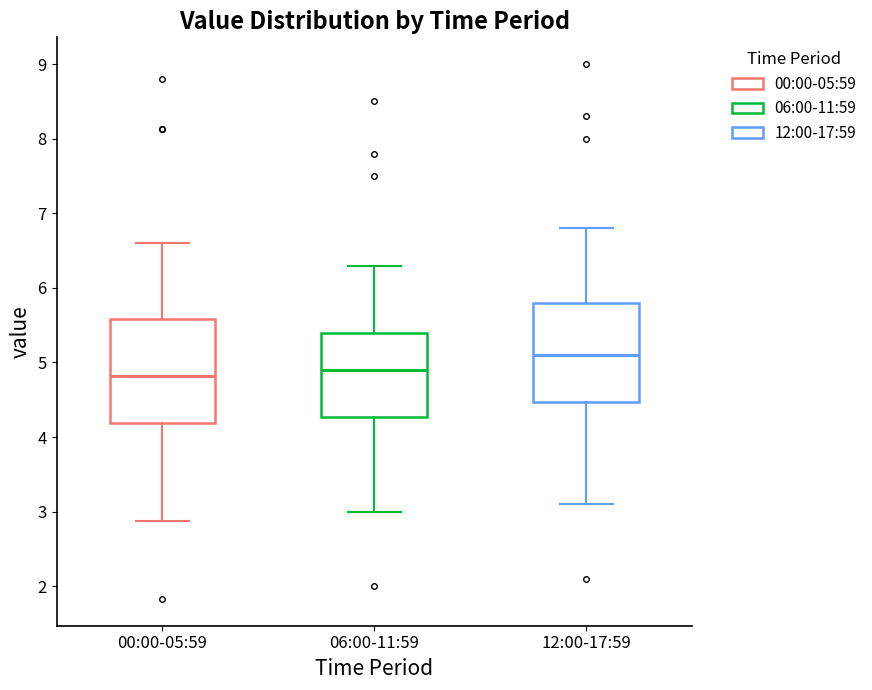

Reading left to right, transcribe this box plot: for each box, give where its median line is, the range the box spans, and where its two whiskers end, as read against the y-axis. The values are not printed on the chart, so give them approximately, as read against the axis.

00:00-05:59: median 4.8, box 4.2 to 5.6, whiskers 2.9 to 6.6
06:00-11:59: median 4.9, box 4.3 to 5.4, whiskers 3.0 to 6.3
12:00-17:59: median 5.1, box 4.5 to 5.8, whiskers 3.1 to 6.8